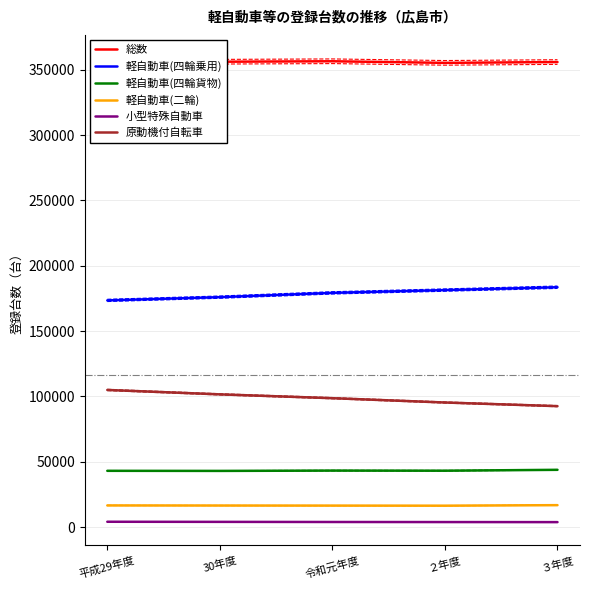

True or false: 軽自動車(二輪) and 軽自動車(四輪貨物) intersect in this chart.

False